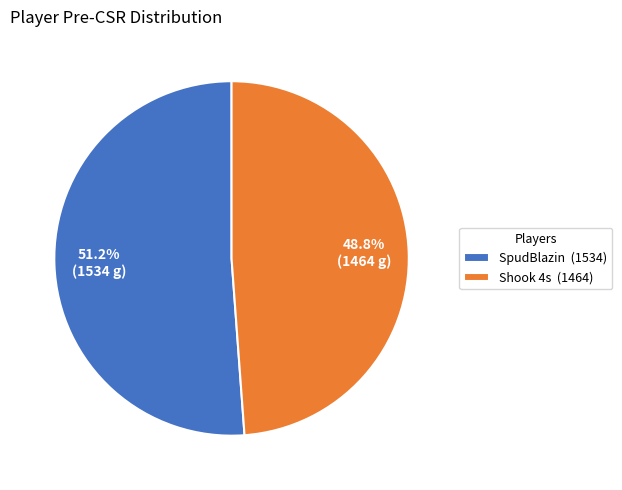

What is the ratio of the value at SpudBlazin to the value at Shook 4s?

1.0